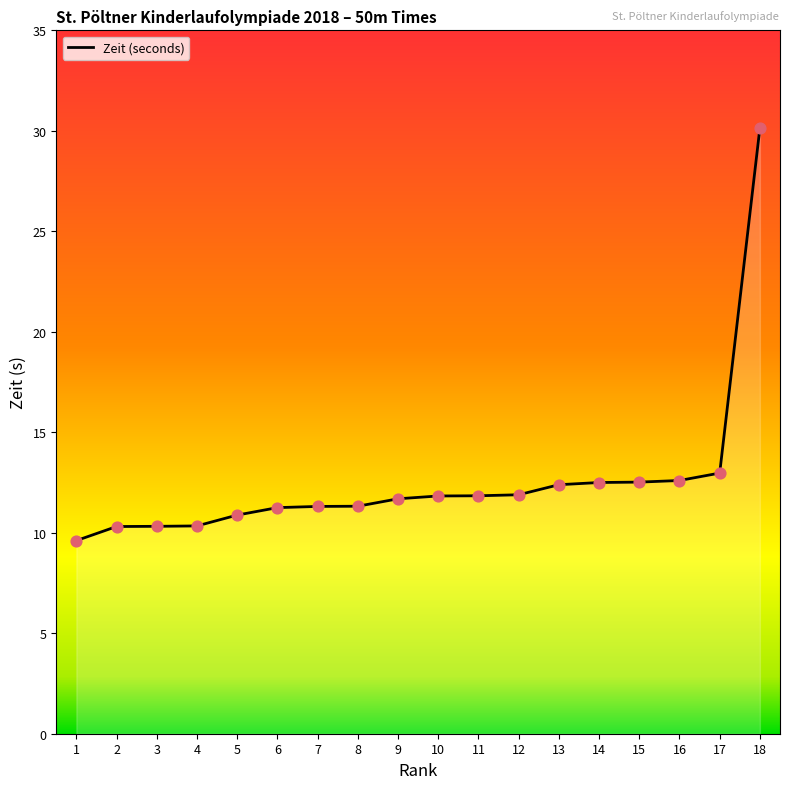

What is the ratio of the value at 18 to the value at 3?

2.9